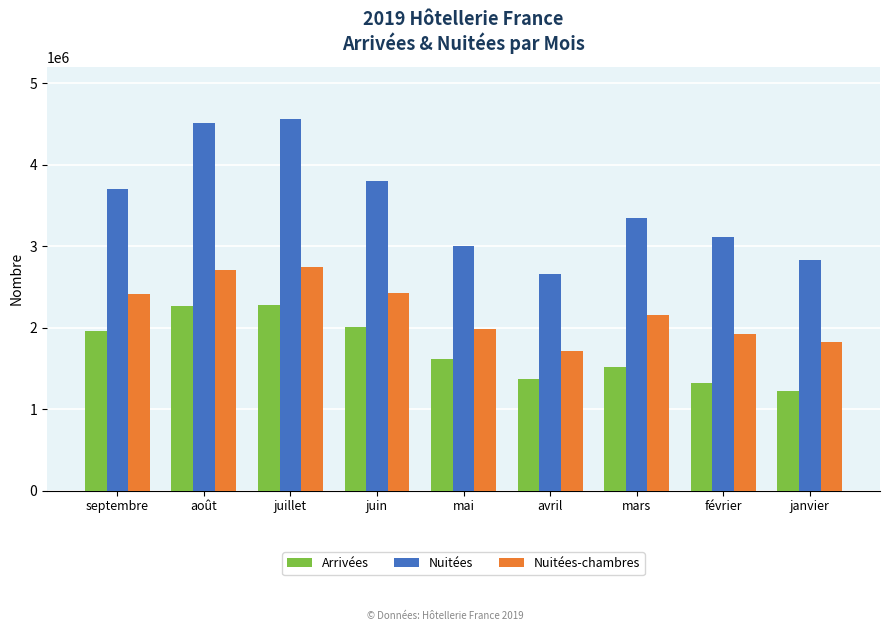

Is the value of Nuitées-chambres at janvier greater than the value of Nuitées at avril?

No